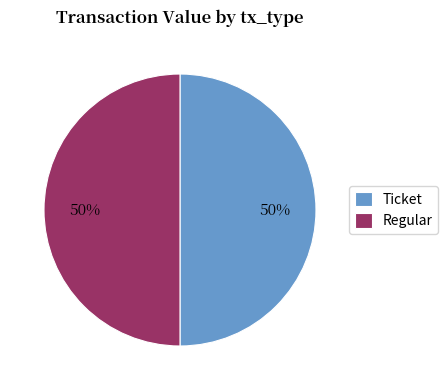

Is the sum of Ticket and Regular greater than half?

Yes